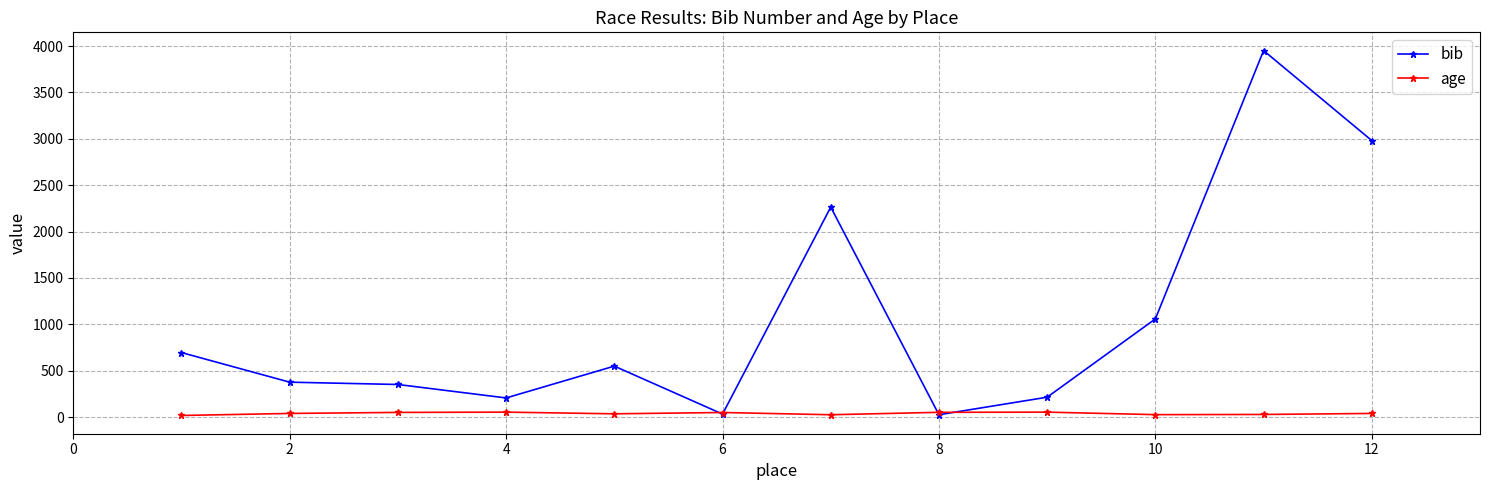

What is the greatest value displayed?

3951